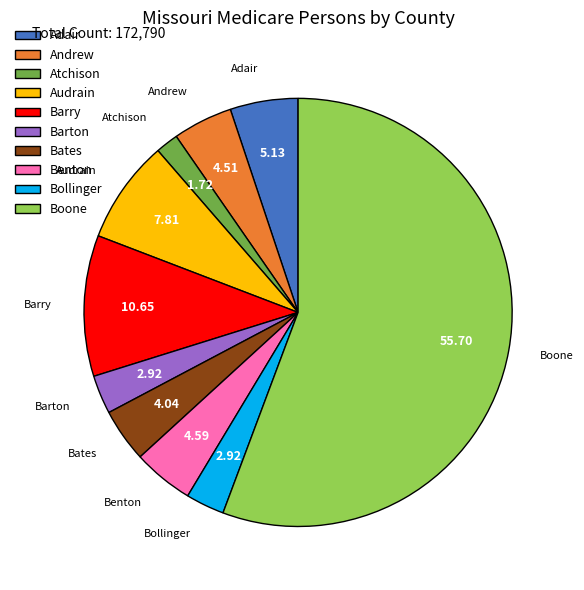

Do Andrew and Benton together represent more than half of the pie?

No